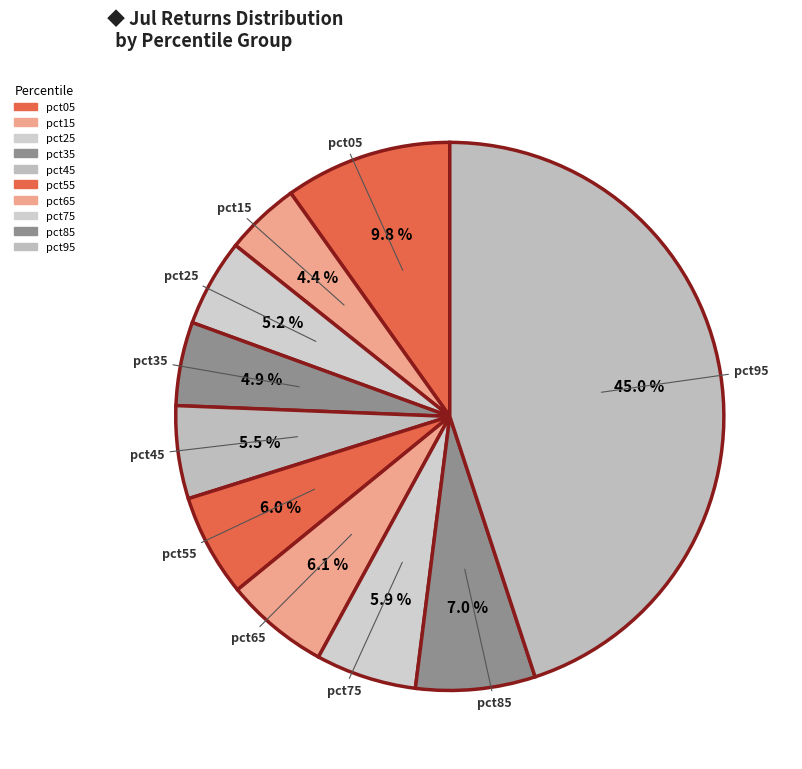

Which slice is the largest?

pct95